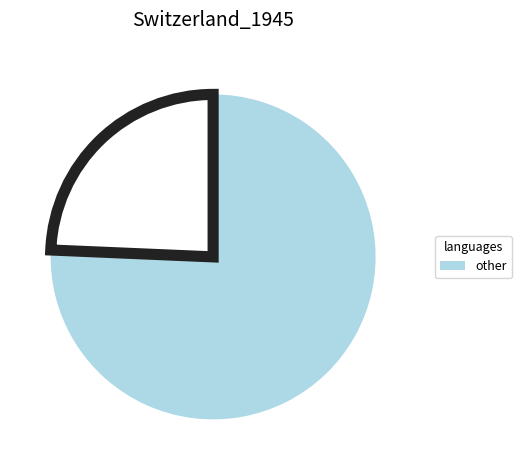

Is there a majority slice in this chart?

Yes